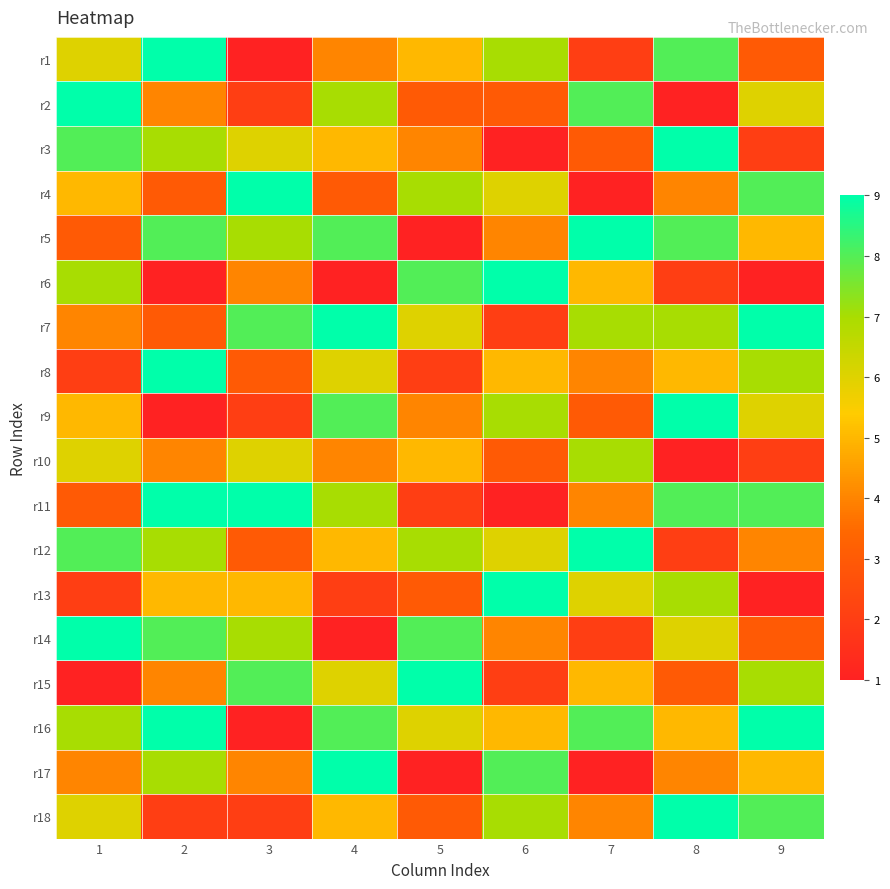

What is the spread (max minus min) of values at 2?

8